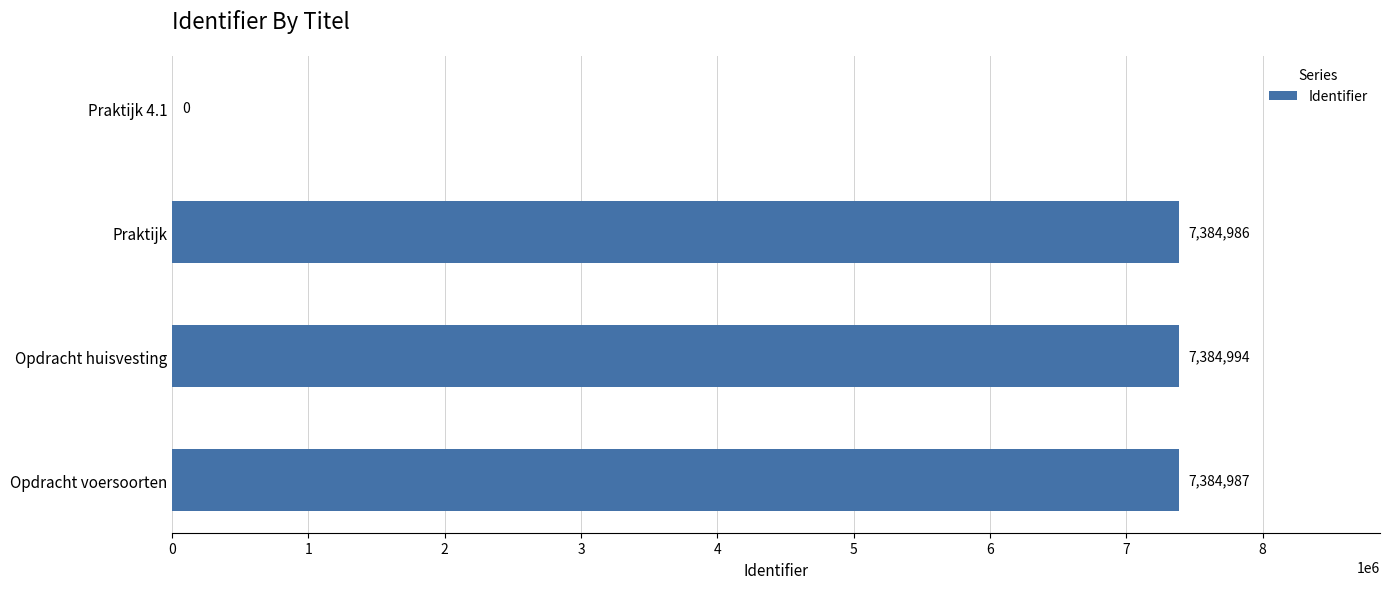

What is the greatest value displayed?

7384994